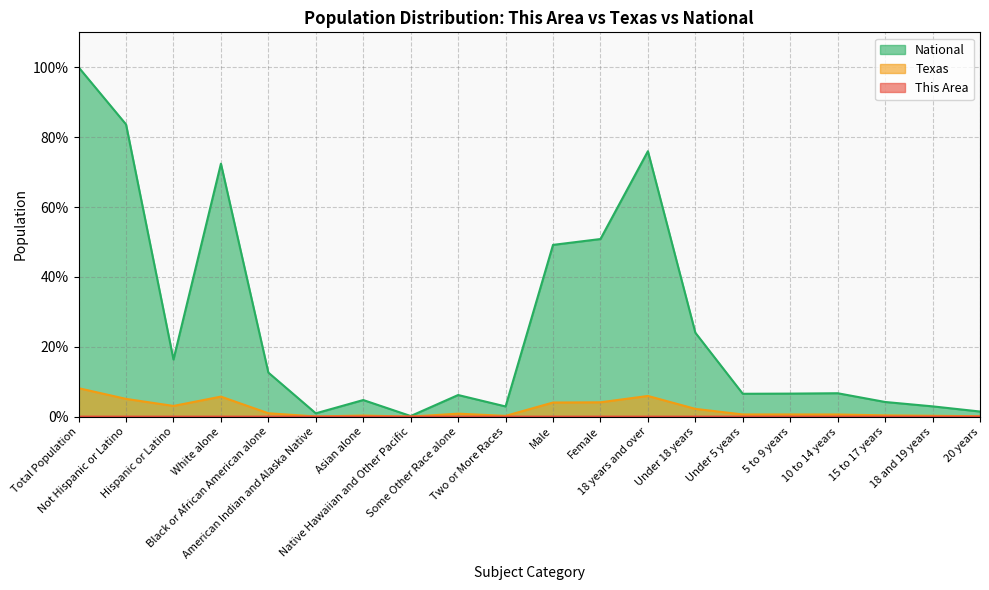

In National, how many points are higher than both neighbors (excluding endpoints)?

5